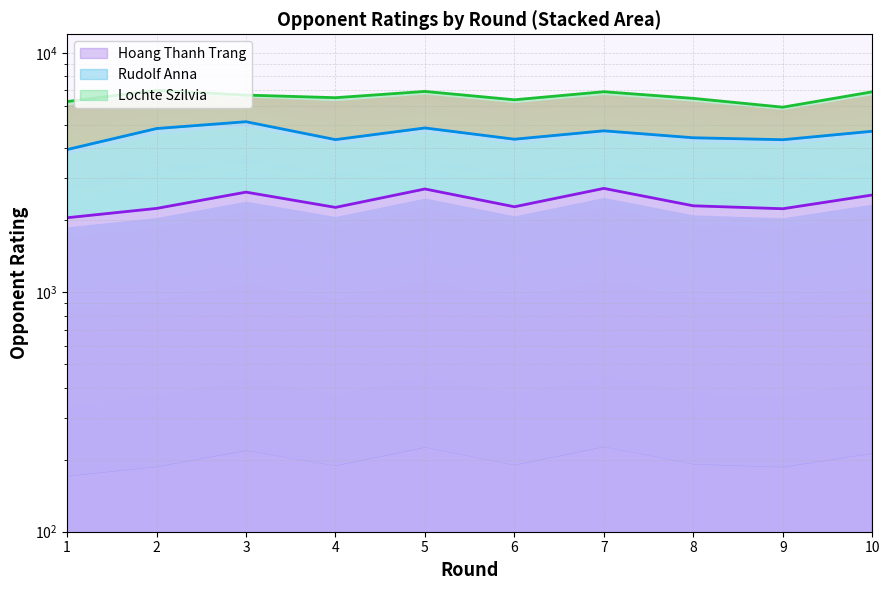

At which label does Lochte Szilvia (line) reach its peak?

2